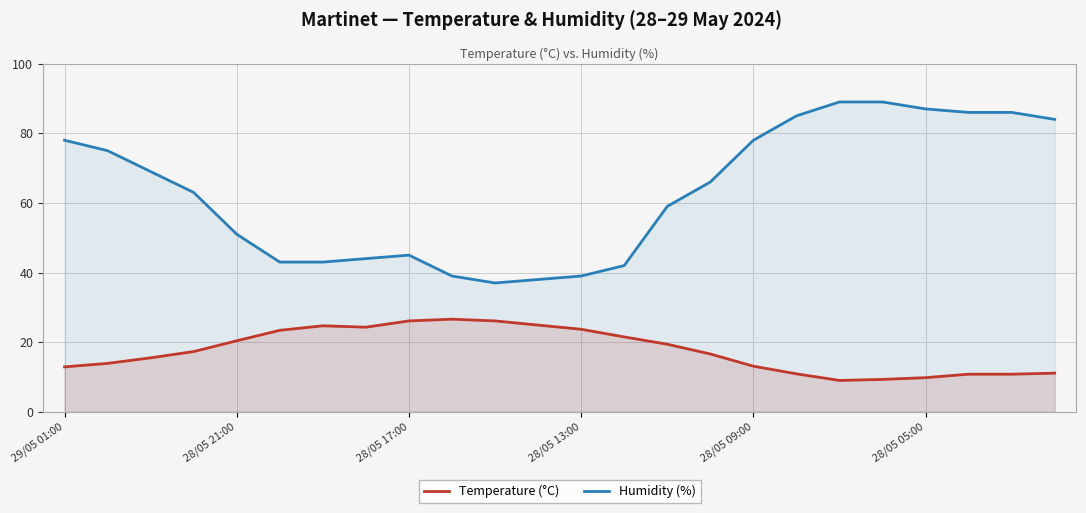

Does the chart display data point markers on the line(s)?

No